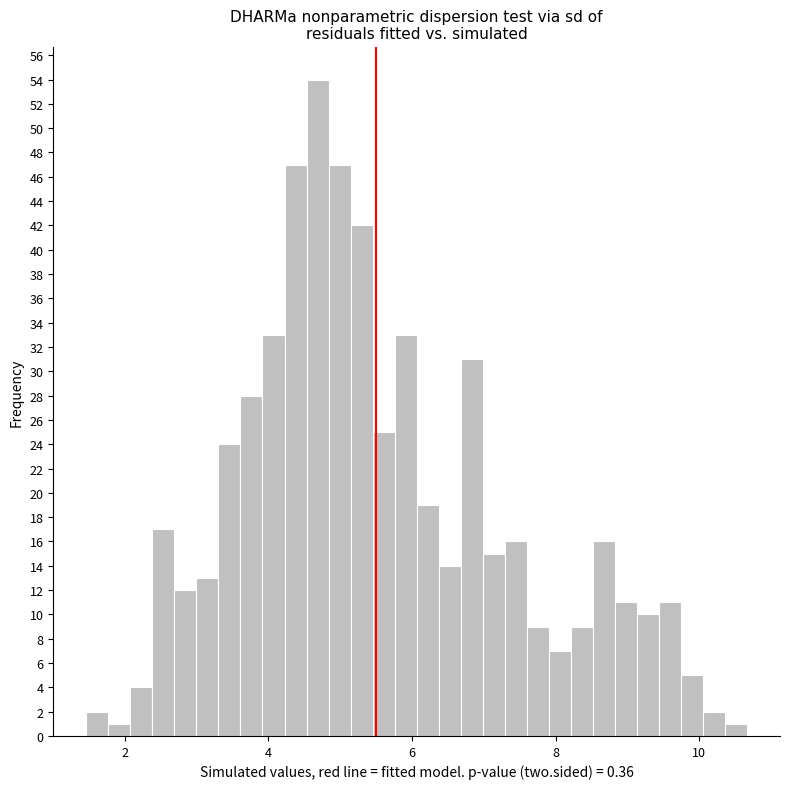

Read against the x-axis, roughly where is the centre of the tallest bar?

4.6